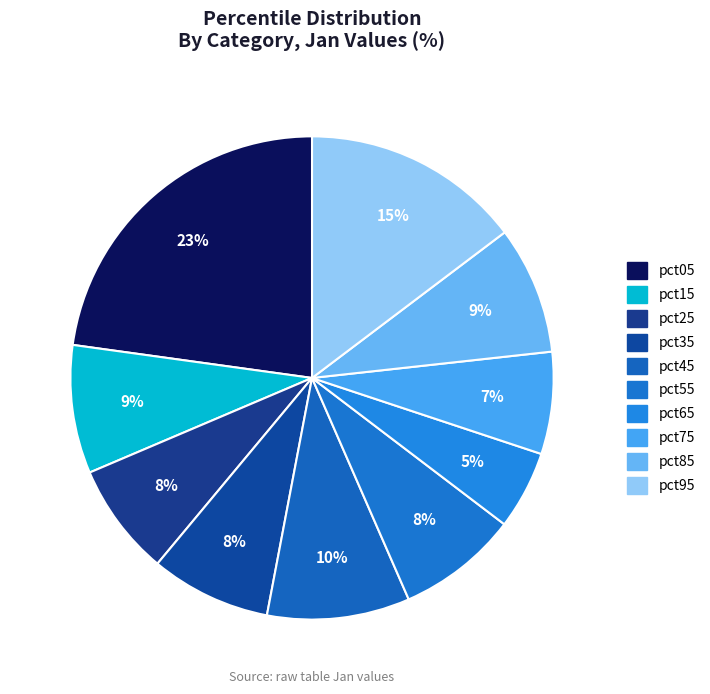

How much of the chart is everything except pct45?

90.5%